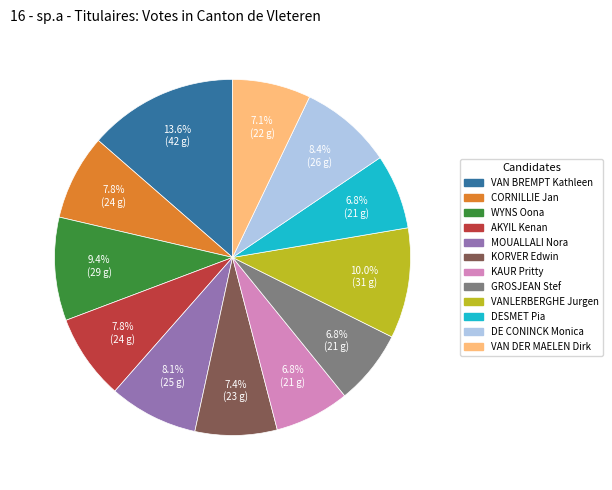

Approximately how many times larger is the value at VAN DER MAELEN Dirk compared to KORVER Edwin?

1.0